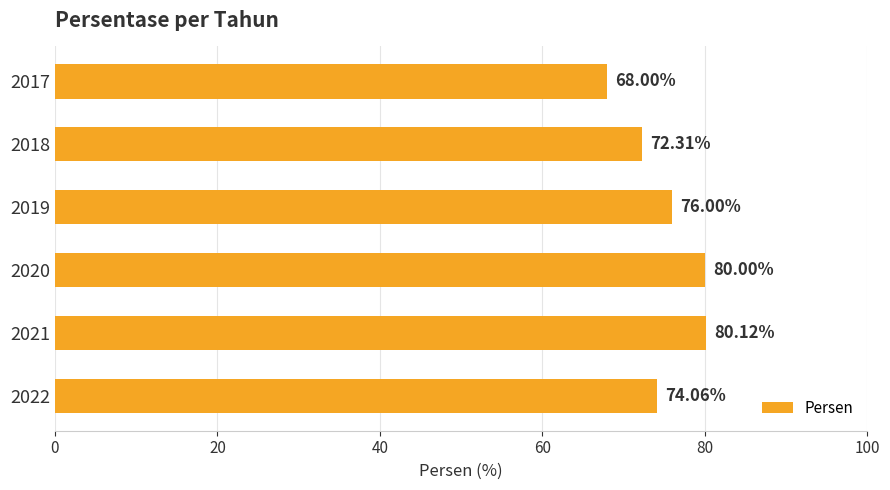

What is the average value?

75.1